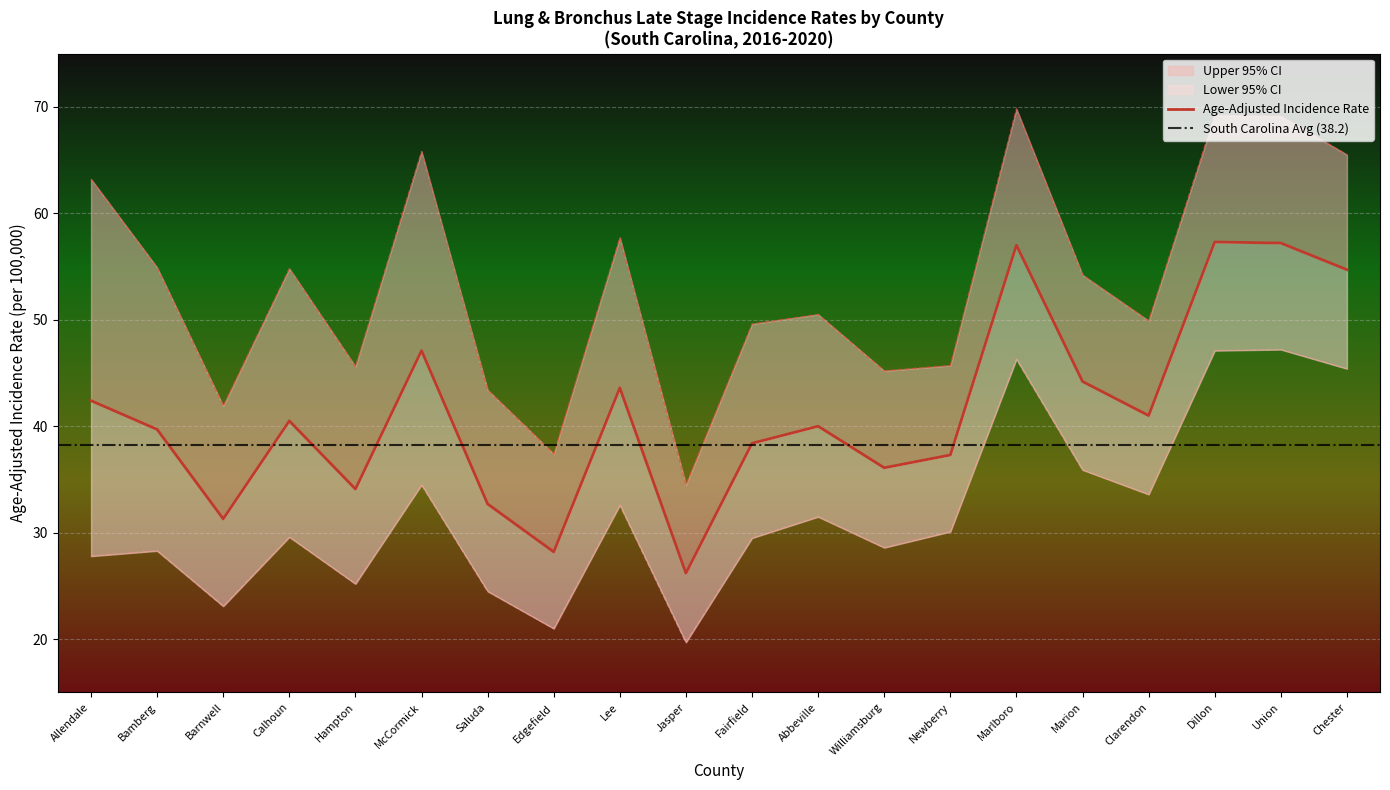

True or false: Upper 95% CI and Lower 95% CI cross at least once.

False